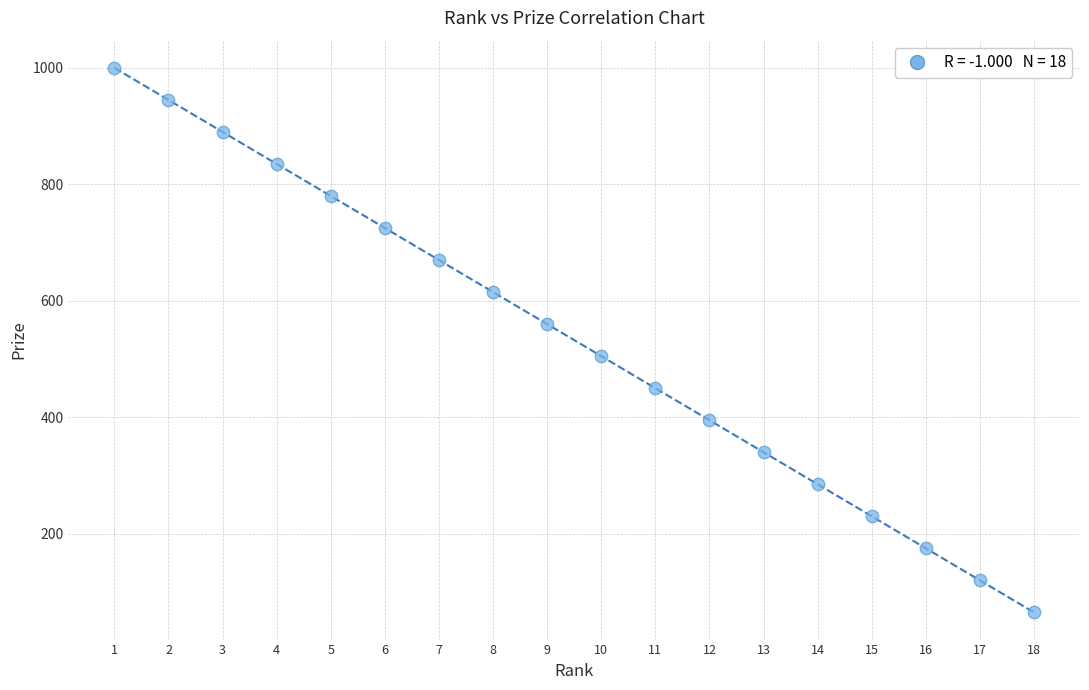

What is the range of Y values (max minus min)?

935